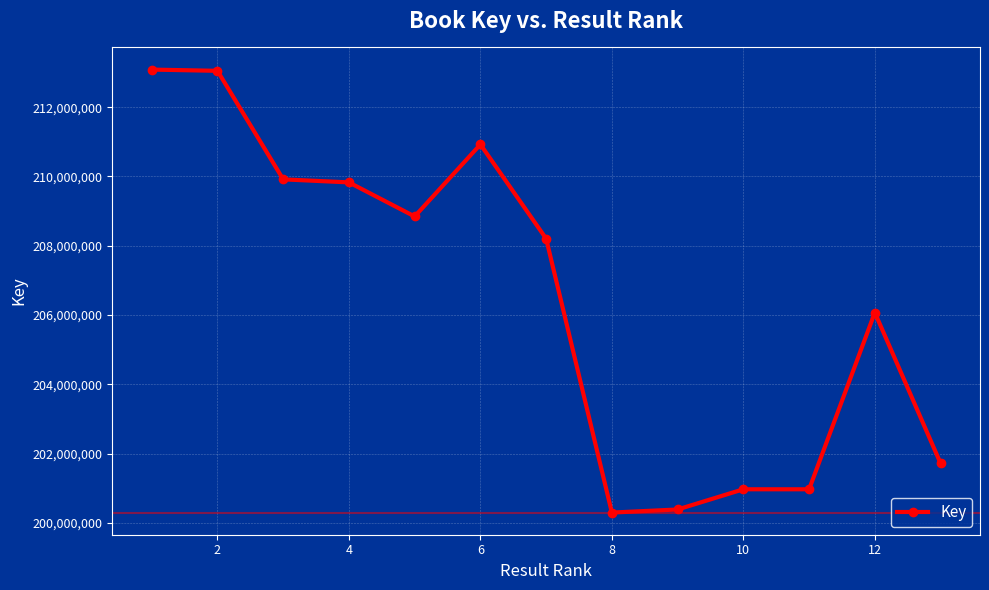

True or false: there are more than 0 points higher than both neighbors.

True